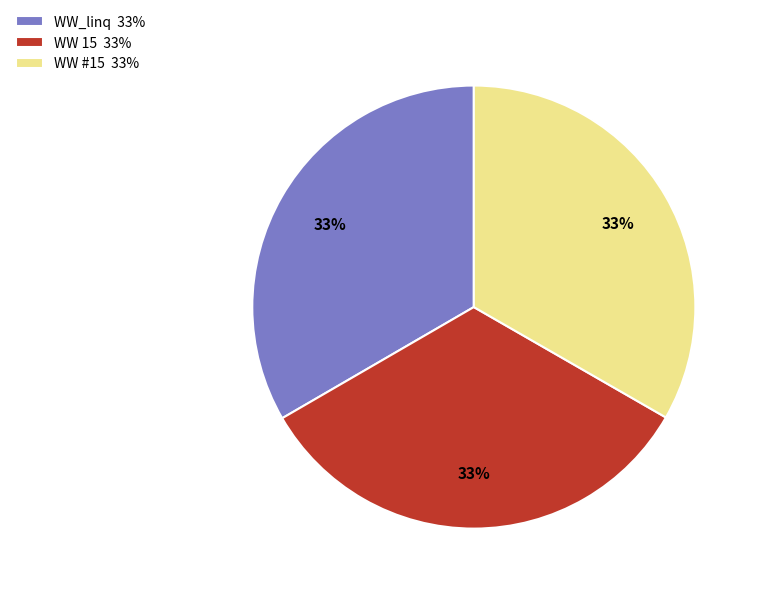

What is the ratio of the value at WW #15 to the value at WW_linq?

1.0